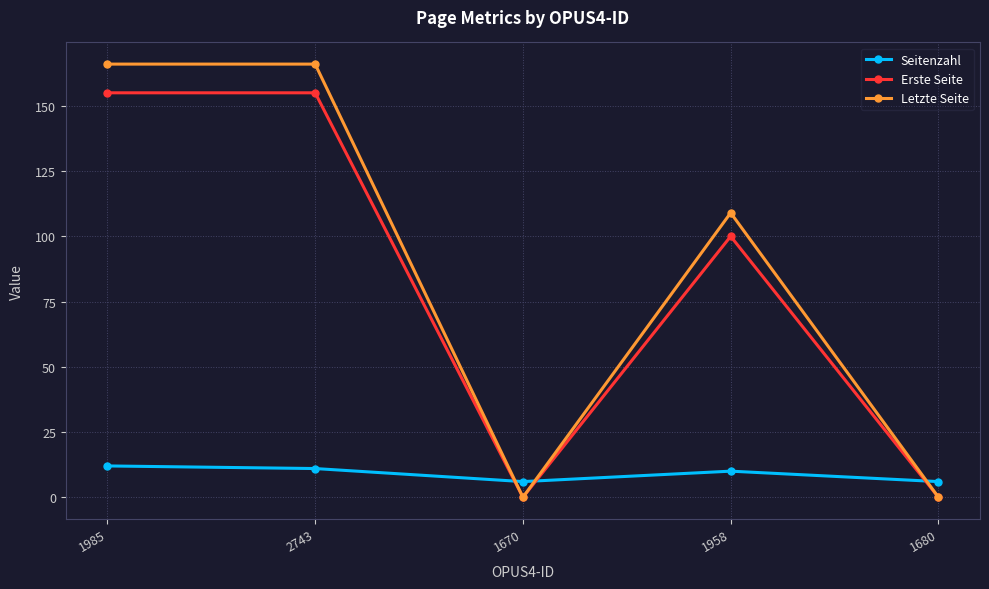

What is the difference between the maximum and minimum values in the Seitenzahl series?

6